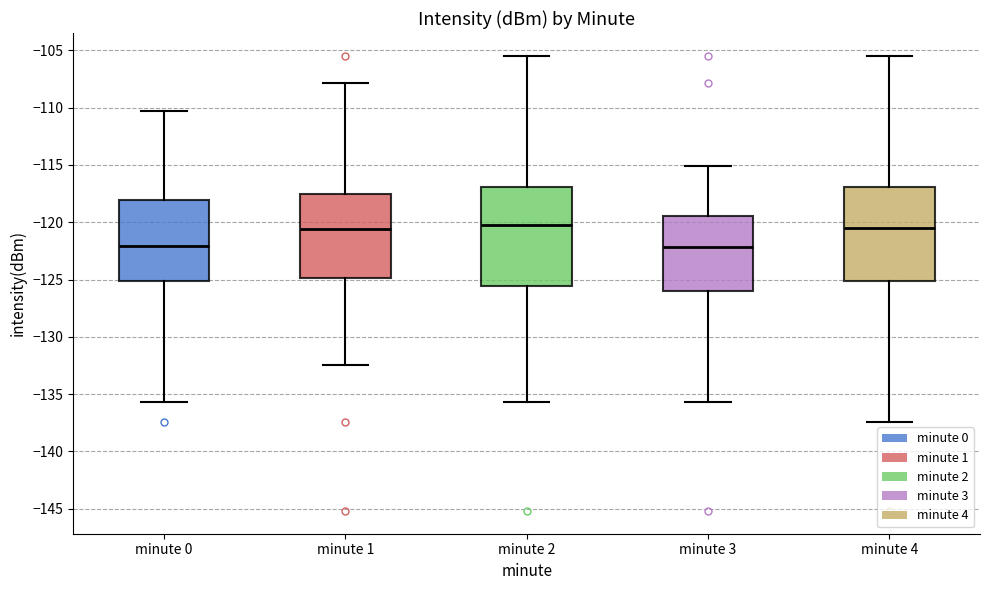

Reading left to right, transcribe this box plot: for each box, give where its median line is, the range the box spans, and where its two whiskers end, as read against the y-axis. The values are not printed on the chart, so give them approximately, as read against the axis.

minute 0: median -122.0, box -125.0 to -118.0, whiskers -135.5 to -110.5
minute 1: median -120.5, box -125.0 to -117.5, whiskers -132.5 to -108.0
minute 2: median -120.0, box -125.5 to -117.0, whiskers -135.5 to -105.5
minute 3: median -122.0, box -126.0 to -119.5, whiskers -135.5 to -115.0
minute 4: median -120.5, box -125.0 to -117.0, whiskers -137.5 to -105.5